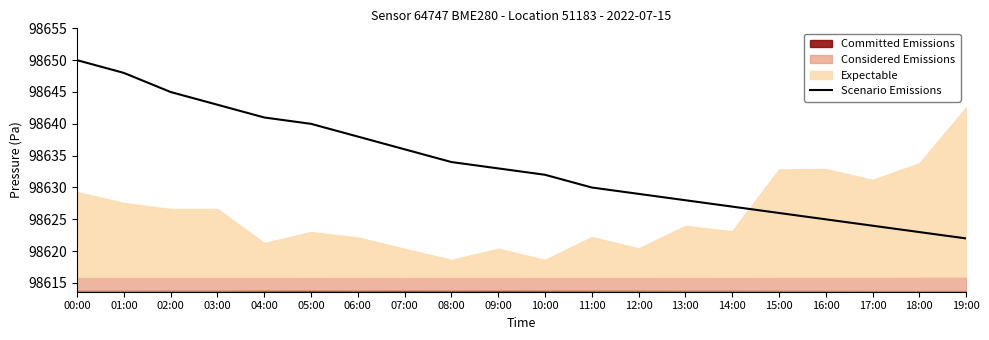

At which label does the data first exceed 98633?

00:00